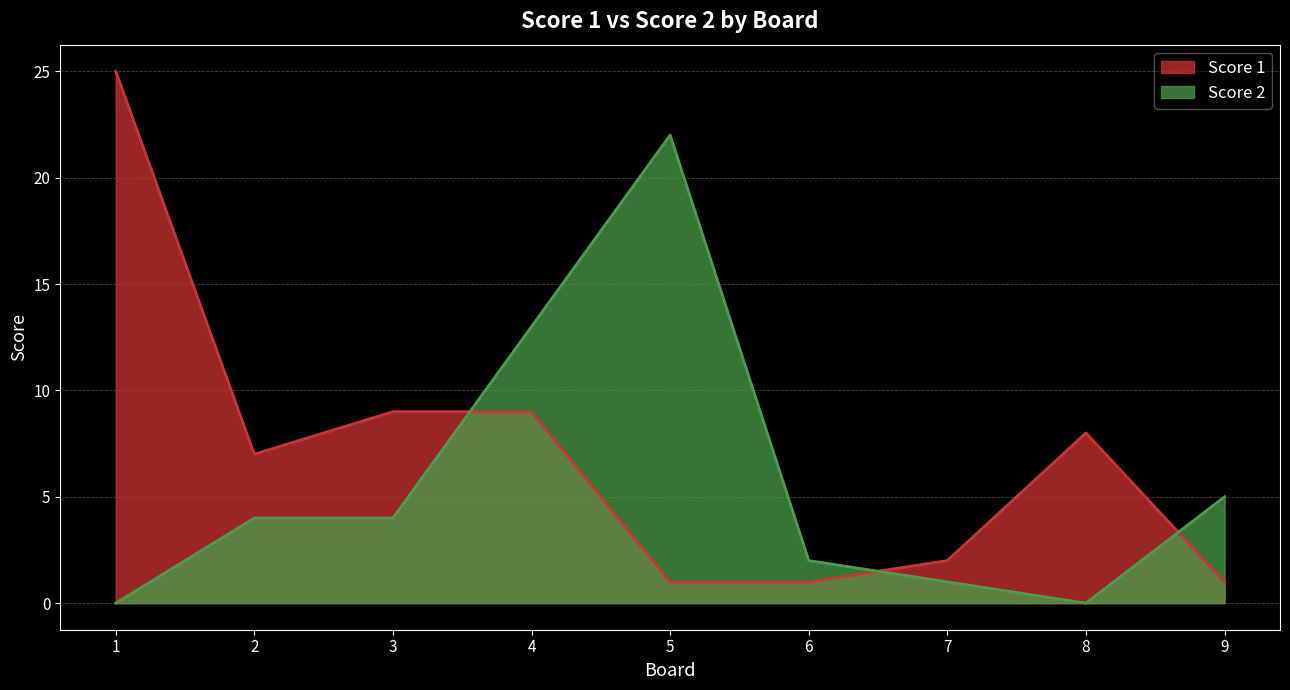

How many distinct data groups are displayed?

2